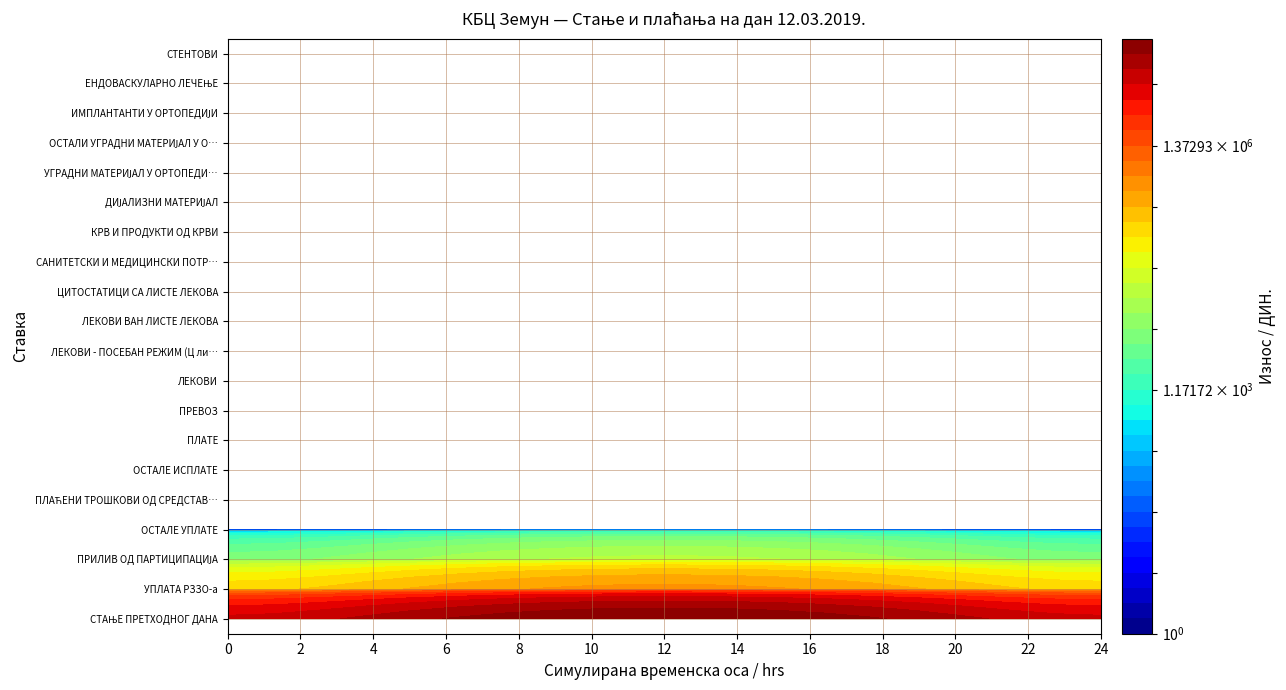

Reading left to right, list all the values displayed in this chart.

СТАЊЕ ПРЕТХОДНОГ ДАНА=30362398.0	УПЛАТА РЗЗО-а=432634.8	ПРИЛИВ ОД ПАРТИЦИПАЦИЈА=18936.5	ОСТАЛЕ УПЛАТЕ=0.0	ПЛАЋЕНИ ТРОШКОВИ ОД СРЕДСТАВА РФЗО=0.0	ОСТАЛЕ ИСПЛАТЕ=0.0	ПЛАТЕ=0.0	ПРЕВОЗ=0.0	ЛЕКОВИ=0.0	ЛЕКОВИ - ПОСЕБАН РЕЖИМ (Ц листа)=0.0	ЛЕКОВИ ВАН ЛИСТЕ ЛЕКОВА=0.0	ЦИТОСТАТИЦИ СА ЛИСТЕ ЛЕКОВА=0.0	САНИТЕТСКИ И МЕДИЦИНСКИ ПОТРОШНИ МАТЕРИЈАЛ=0.0	КРВ И ПРОДУКТИ ОД КРВИ=0.0	ДИЈАЛИЗНИ МАТЕРИЈАЛ=0.0	УГРАДНИ МАТЕРИЈАЛ У ОРТОПЕДИЈИ=0.0	ОСТАЛИ УГРАДНИ МАТЕРИЈАЛ У ОРТОПЕДИЈИ=0.0	ИМПЛАНТАНТИ У ОРТОПЕДИЈИ=0.0	ЕНДОВАСКУЛАРНО ЛЕЧЕЊЕ=0.0	СТЕНТОВИ=0.0